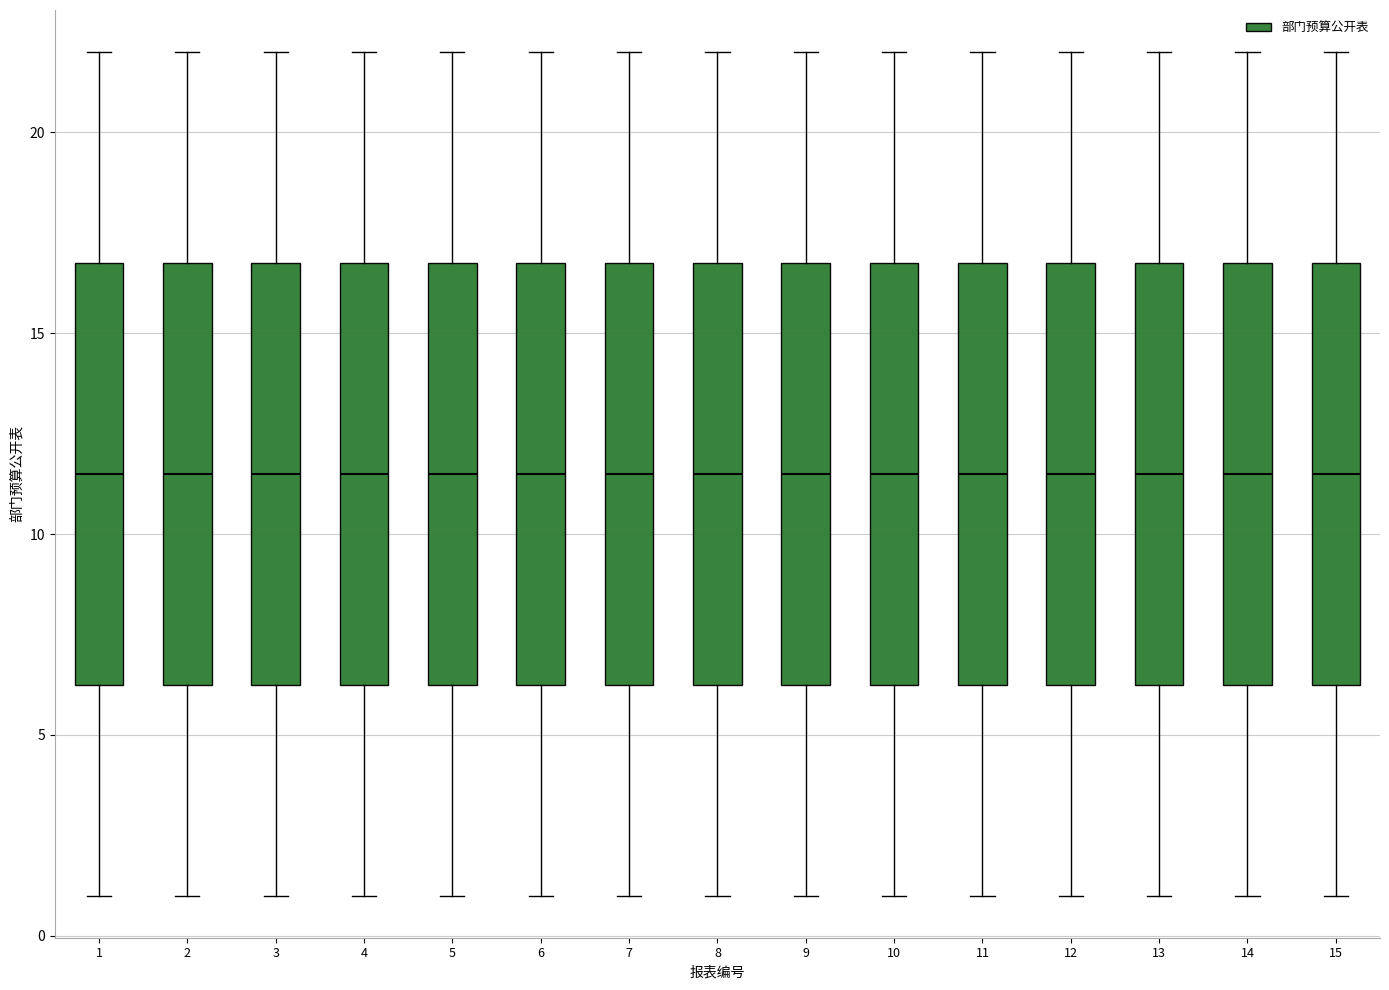

Where is the upper edge of the box at x = 2 on the y-axis? The values are not printed on the chart, so give them approximately, as read against the axis.

17.0